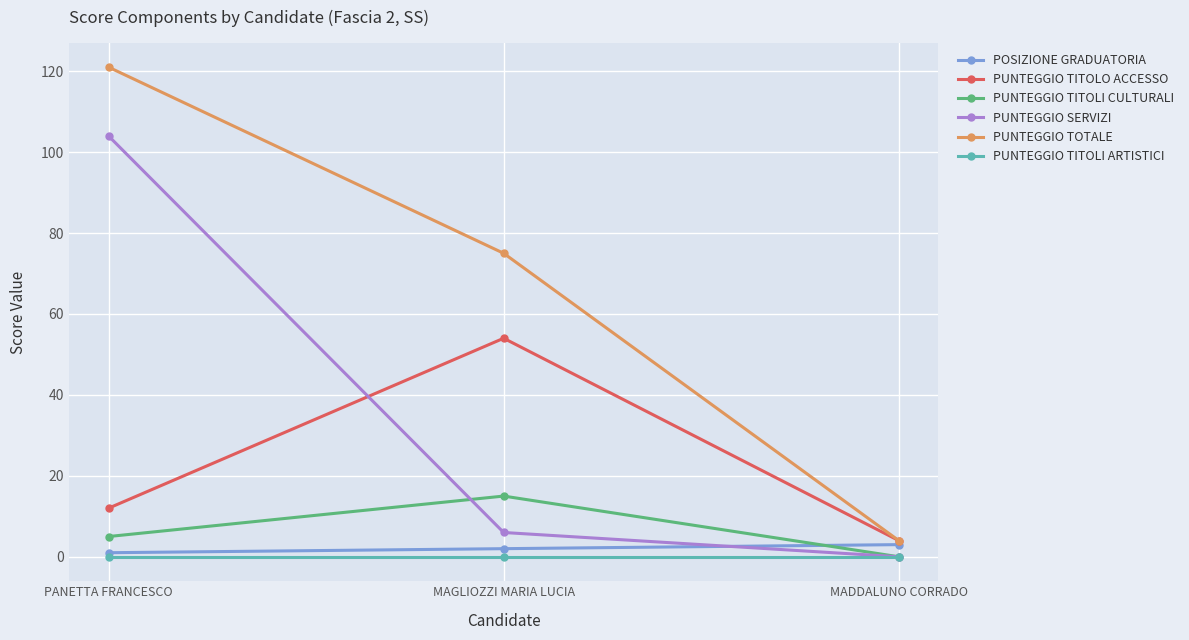

What is the spread (max minus min) of values at MADDALUNO CORRADO?

4